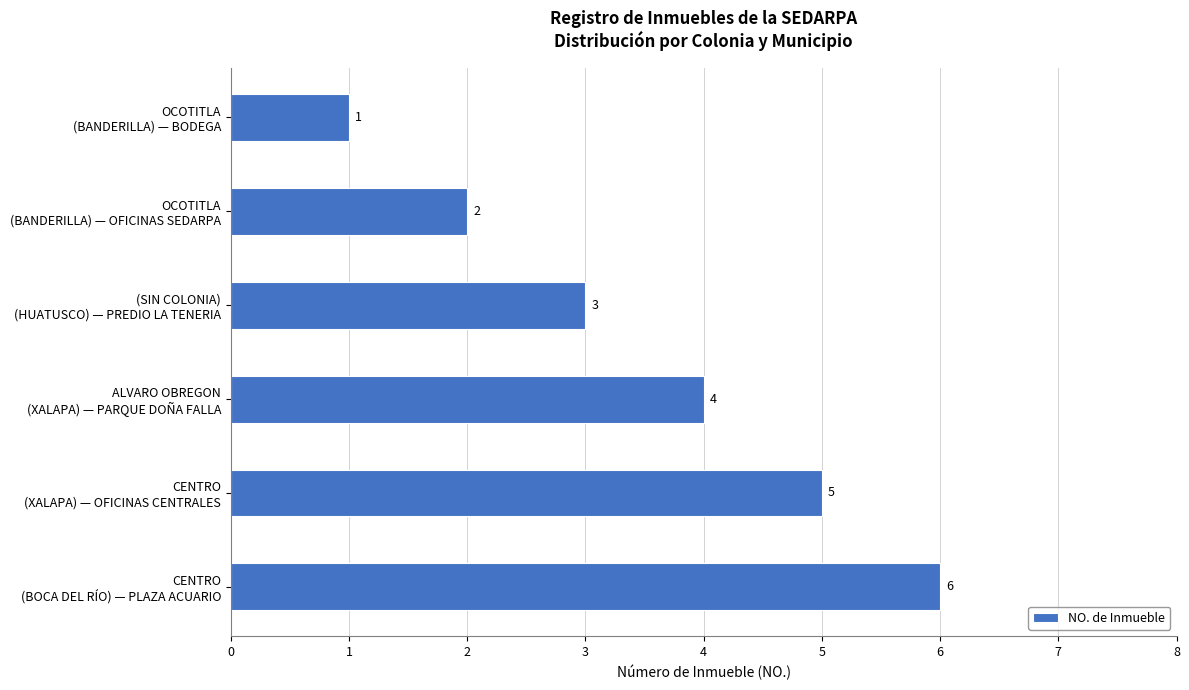

How many bars are there in total?

6